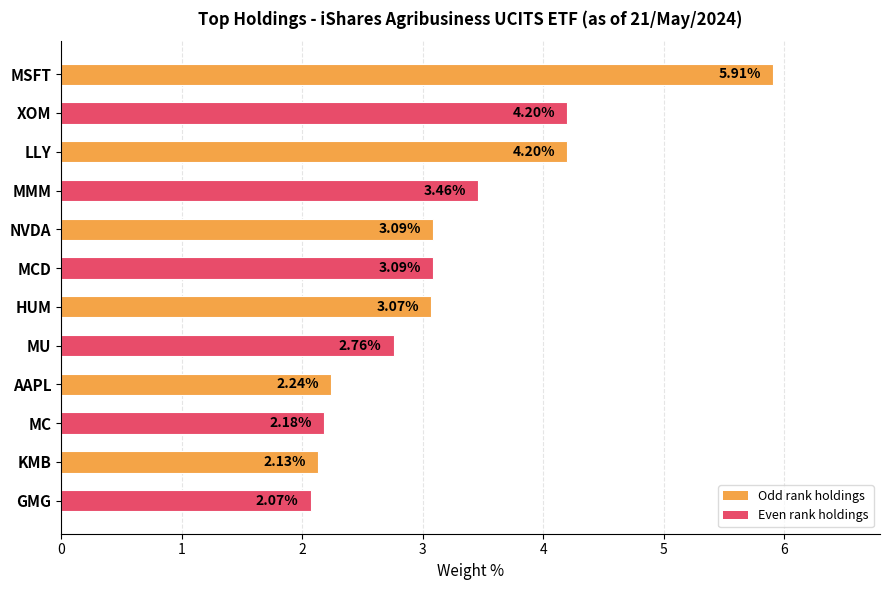

Are the bars horizontal?

Yes